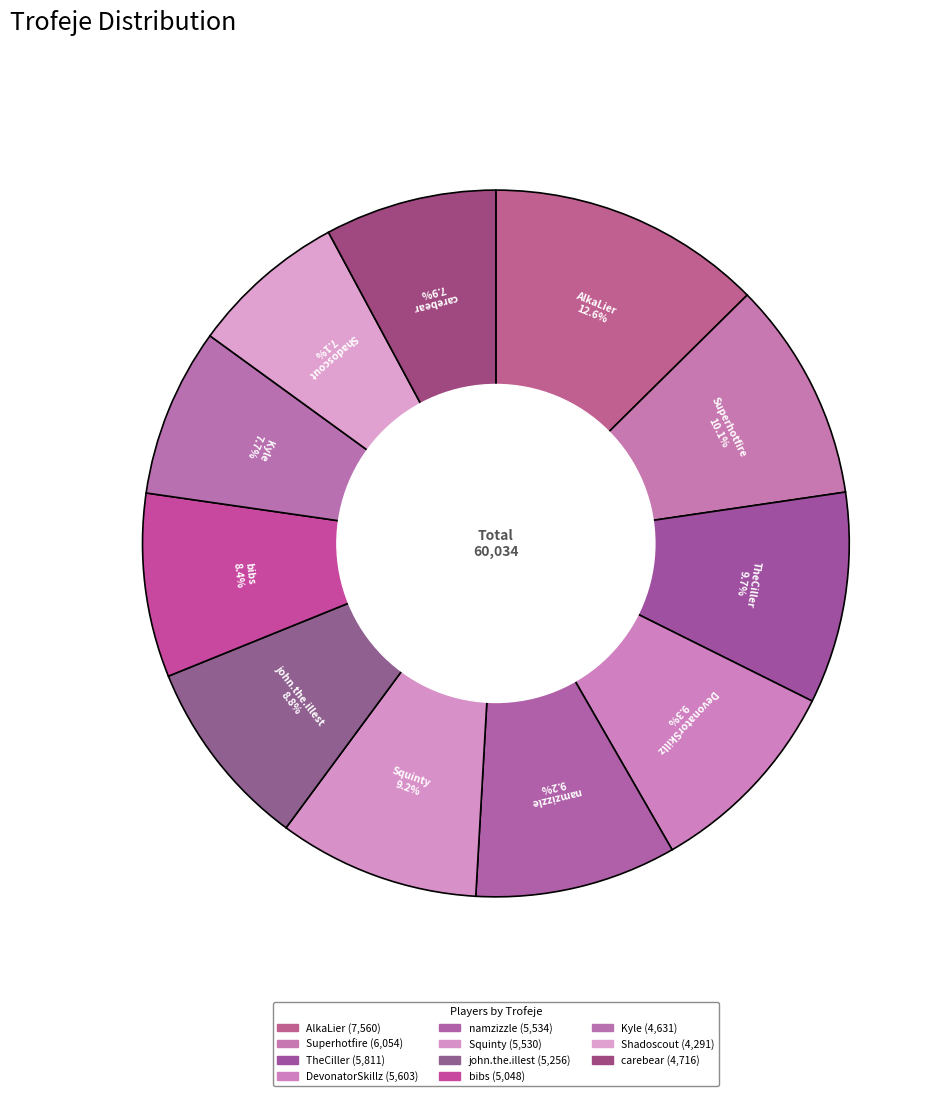

How many slices are in this pie chart?

11